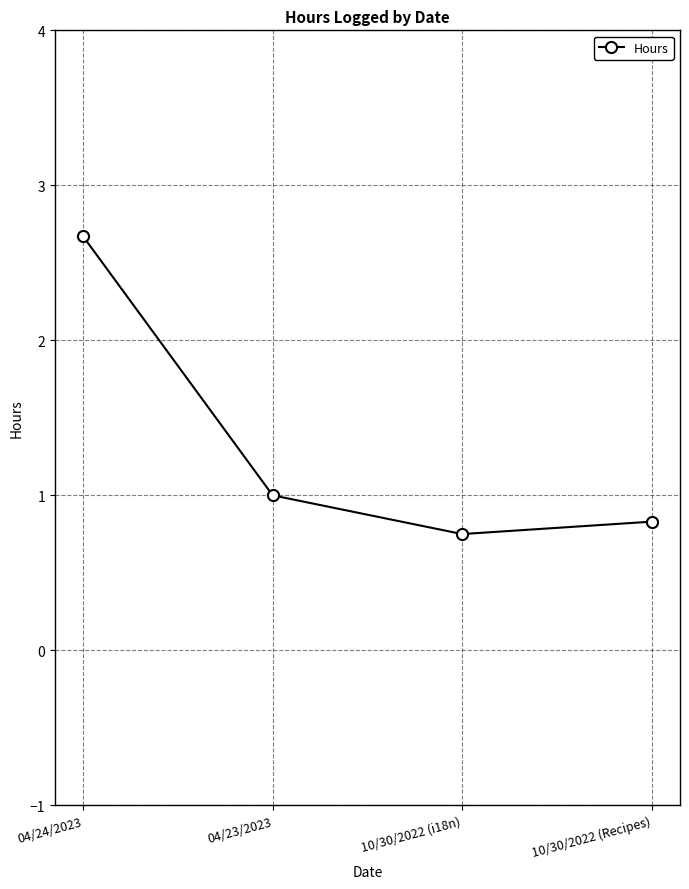

List the labels in order of value, smallest first.

10/30/2022 (i18n), 10/30/2022 (Recipes), 04/23/2023, 04/24/2023